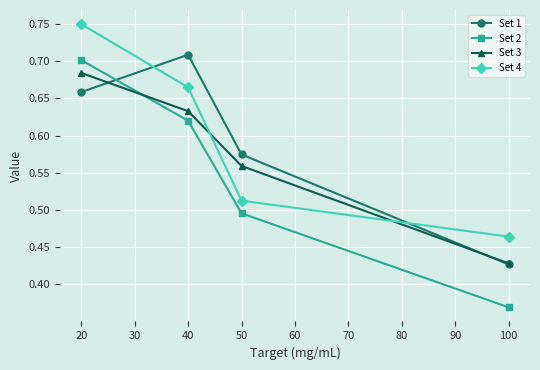

Does the chart display data point markers on the line(s)?

Yes